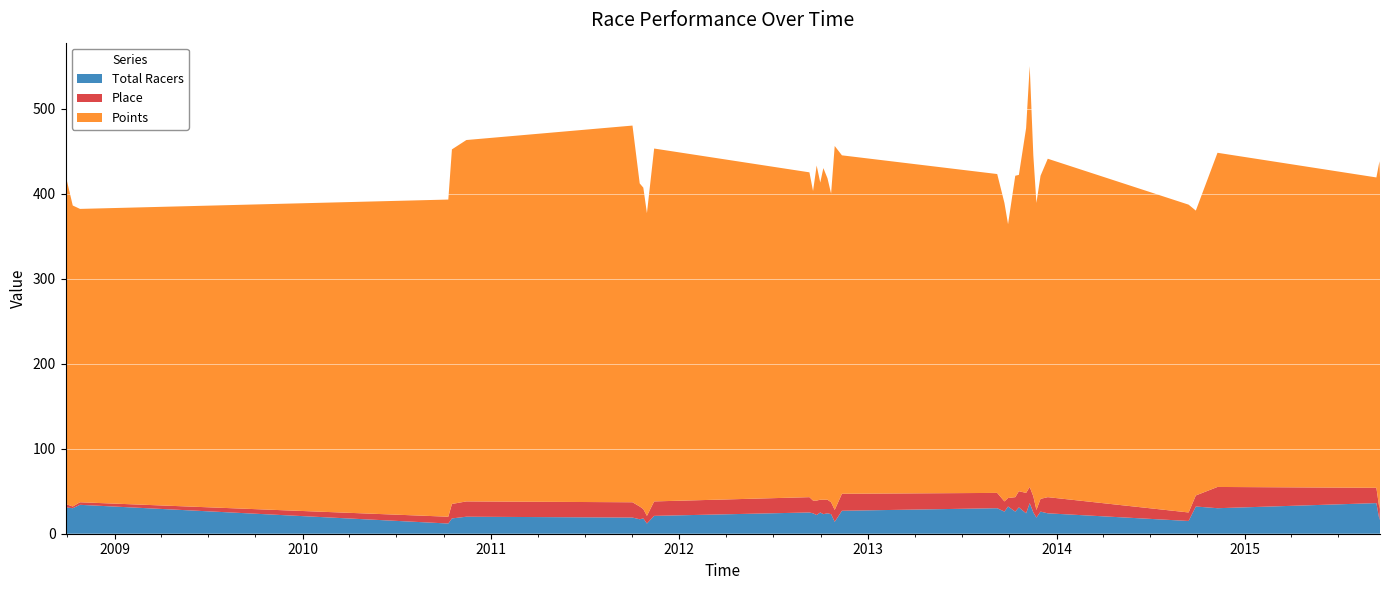

Reading right to left, list all the values displayed in this chart.

Total Racers: 2015-09-20=32	2015-09-19=16	2015-09-13=36	2014-11-9=30	2014-09-28=32	2014-09-14=15	2013-12-15=24	2013-12-1=26	2013-11-23=19	2013-11-17=25	2013-11-10=36	2013-11-3=24	2013-10-20=31	2013-10-13=26	2013-09-29=32	2013-09-22=26	2013-09-8=30	2012-11-11=27	2012-10-28=14	2012-10-21=23	2012-10-14=24	2012-10-6=23	2012-09-30=25	2012-09-23=22	2012-09-16=24	2012-09-9=25	2011-11-13=21	2011-10-30=12	2011-10-23=18	2011-10-16=17	2011-10-2=19	2010-11-14=20	2010-10-17=18	2010-10-10=12	2008-10-26=34	2008-10-12=30	2008-09-28=31
Place: 2015-09-20=16	2015-09-19=13	2015-09-13=18	2014-11-9=25	2014-09-28=13	2014-09-14=10	2013-12-15=19	2013-12-1=15	2013-11-23=9	2013-11-17=19	2013-11-10=19	2013-11-3=24	2013-10-20=19	2013-10-13=17	2013-09-29=10	2013-09-22=12	2013-09-8=18	2012-11-11=20	2012-10-28=14	2012-10-21=14	2012-10-14=16	2012-10-6=17	2012-09-30=15	2012-09-23=17	2012-09-16=15	2012-09-9=18	2011-11-13=17	2011-10-30=9	2011-10-23=11	2011-10-16=15	2011-10-2=18	2010-11-14=18	2010-10-17=17	2010-10-10=8	2008-10-26=3	2008-10-12=2	2008-09-28=4
Points: 2015-09-20=371	2015-09-19=409	2015-09-13=365	2014-11-9=393	2014-09-28=335	2014-09-14=362	2013-12-15=398	2013-12-1=380	2013-11-23=361	2013-11-17=401	2013-11-10=495	2013-11-3=429	2013-10-20=372	2013-10-13=378	2013-09-29=322	2013-09-22=351	2013-09-8=375	2012-11-11=398	2012-10-28=428	2012-10-21=363	2012-10-14=378	2012-10-6=390	2012-09-30=373	2012-09-23=394	2012-09-16=364	2012-09-9=382	2011-11-13=415	2011-10-30=356	2011-10-23=378	2011-10-16=380	2011-10-2=443	2010-11-14=425	2010-10-17=417	2010-10-10=373	2008-10-26=345	2008-10-12=354	2008-09-28=387